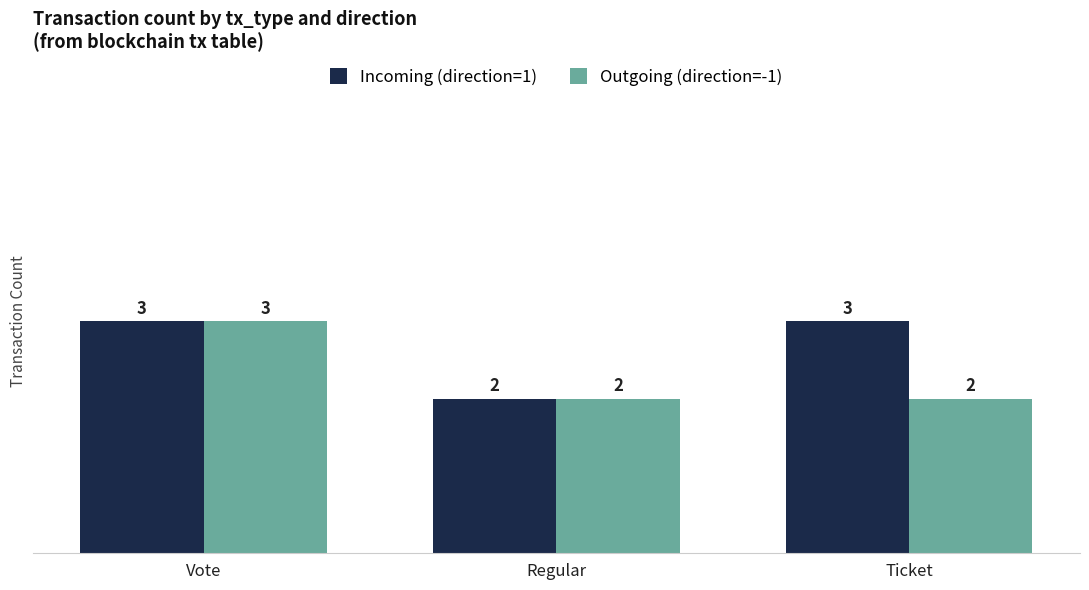

What is the label of the 1st bar from the right?

Ticket